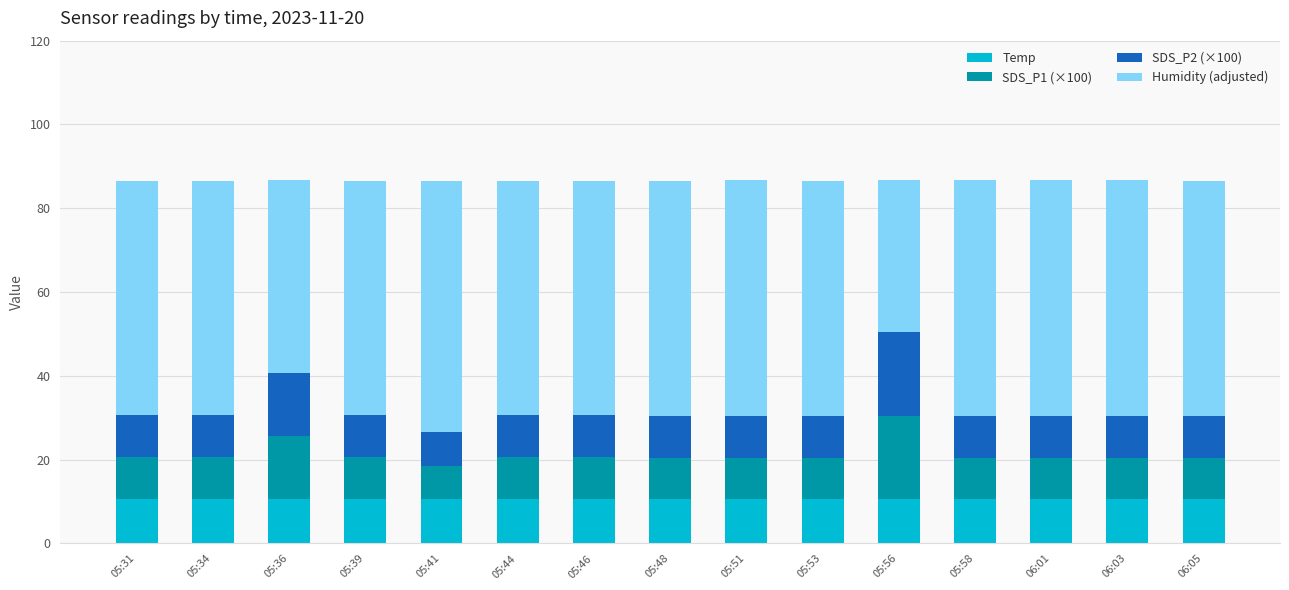

What is the maximum value for Temp?

10.6